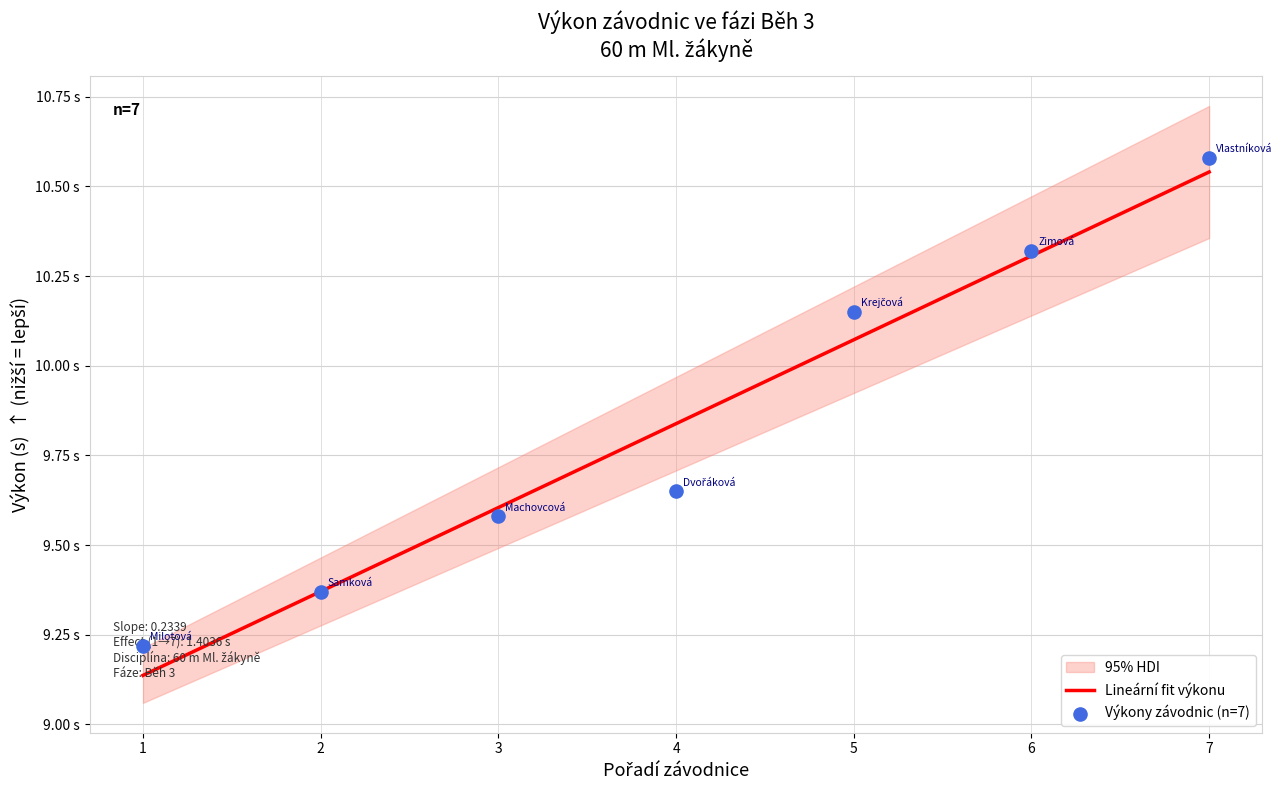

Which has a higher value, 7 or 1?

7